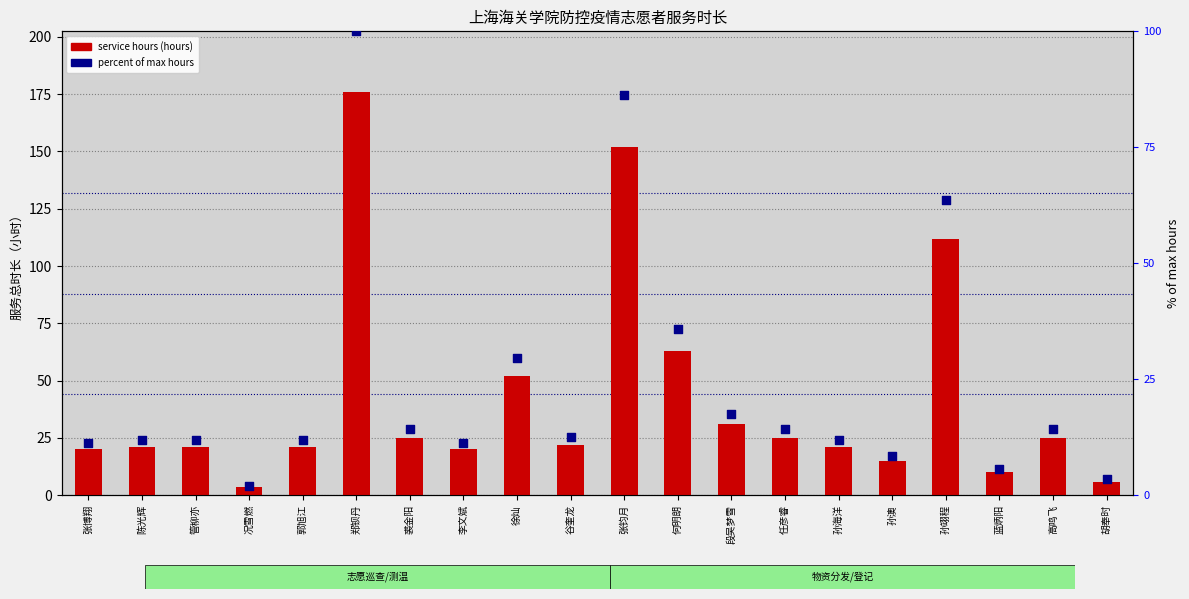

Which series has the largest Y range (max minus min)?

service hours (hours)